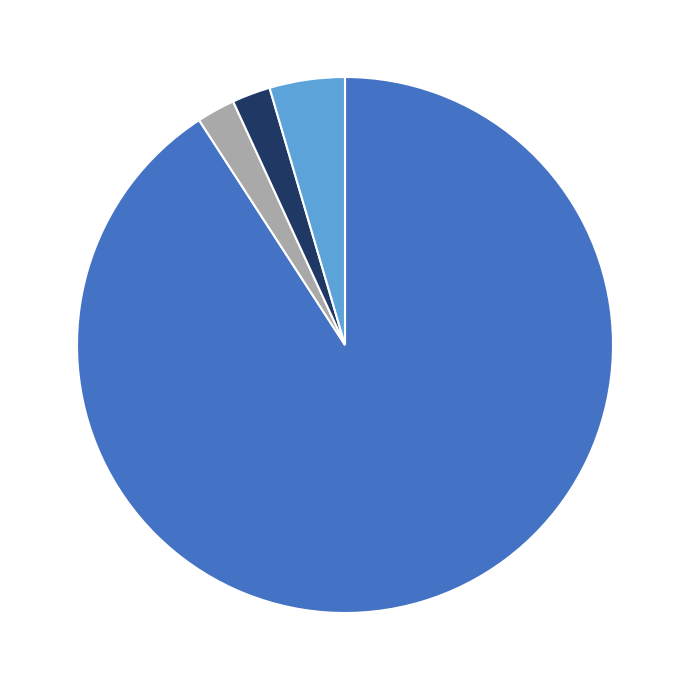

Is there a majority slice in this chart?

Yes